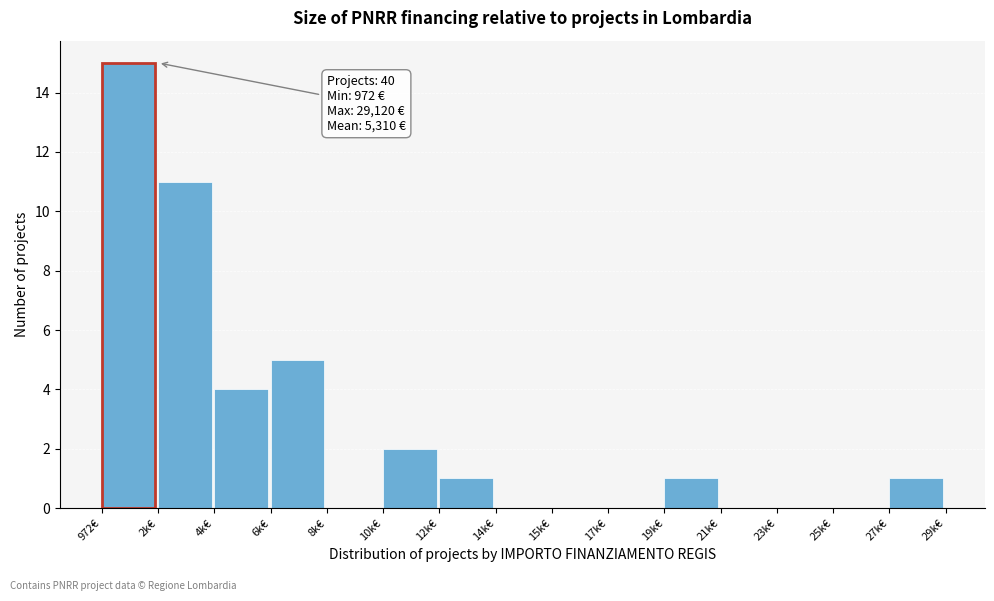

Reading right to left, list all the values displayed in this chart.

27k€=1	25k€=0	23k€=0	21k€=0	19k€=1	17k€=0	15k€=0	14k€=0	12k€=1	10k€=2	8k€=0	6k€=5	4k€=4	2k€=11	972€=15